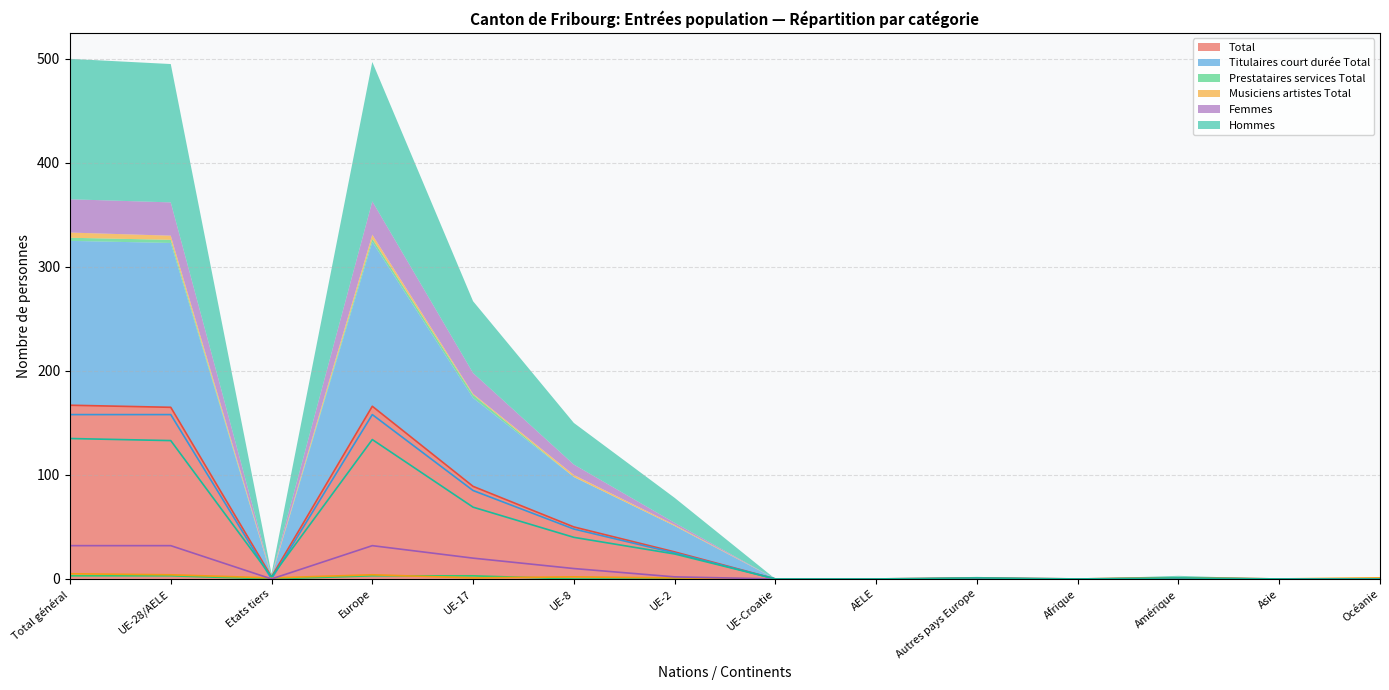

Where do Titulaires court durée Total and Hommes first cross each other?

UE-28/AELE and Etats tiers